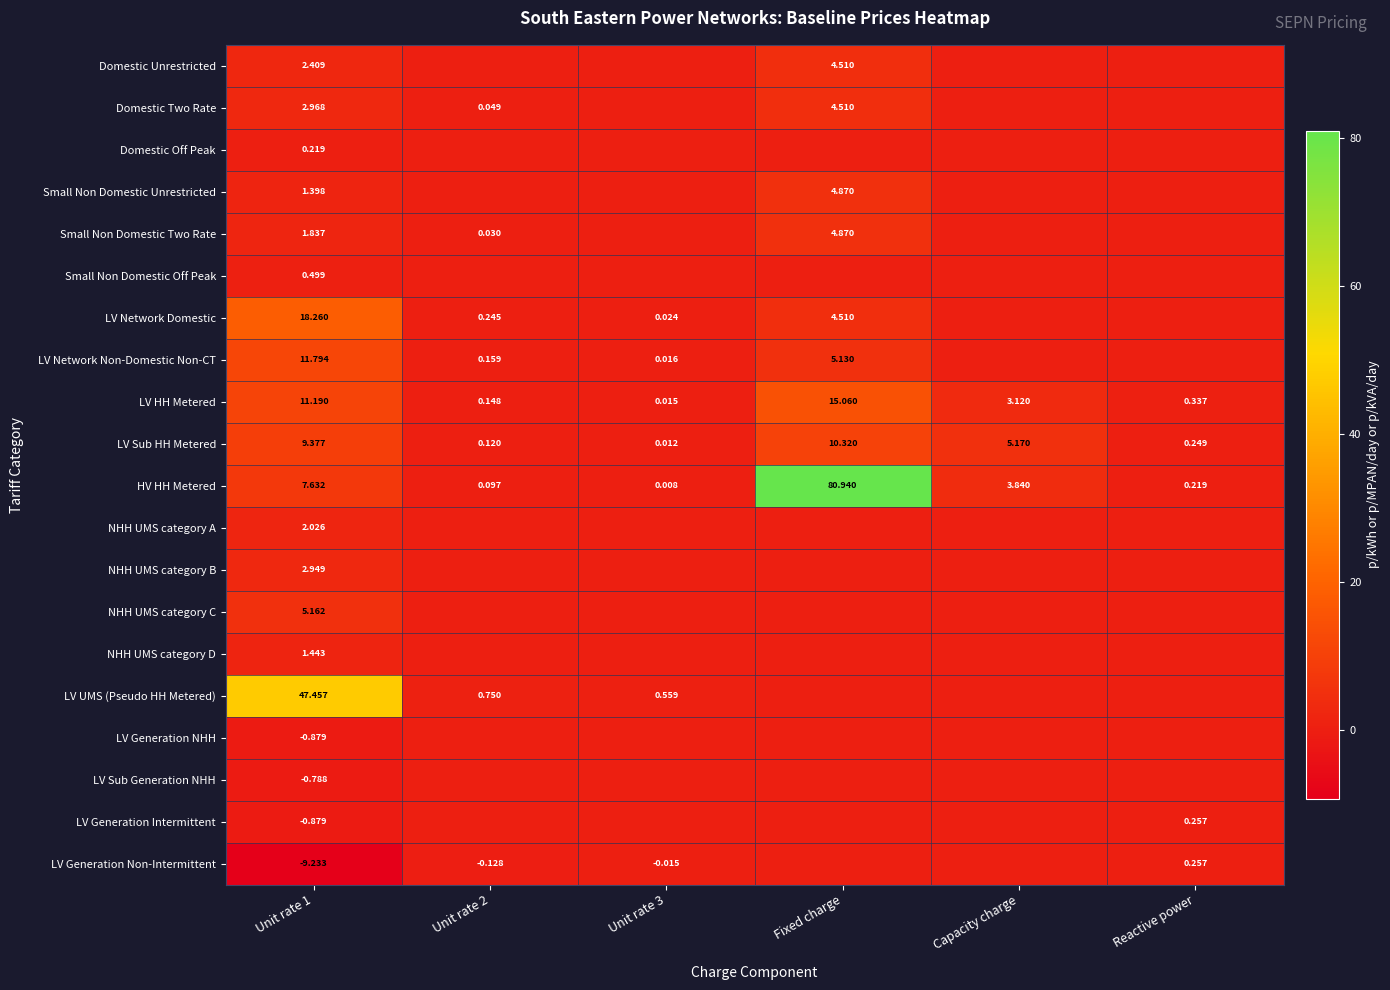

Which series has the largest range (max minus min)?

HV HH Metered